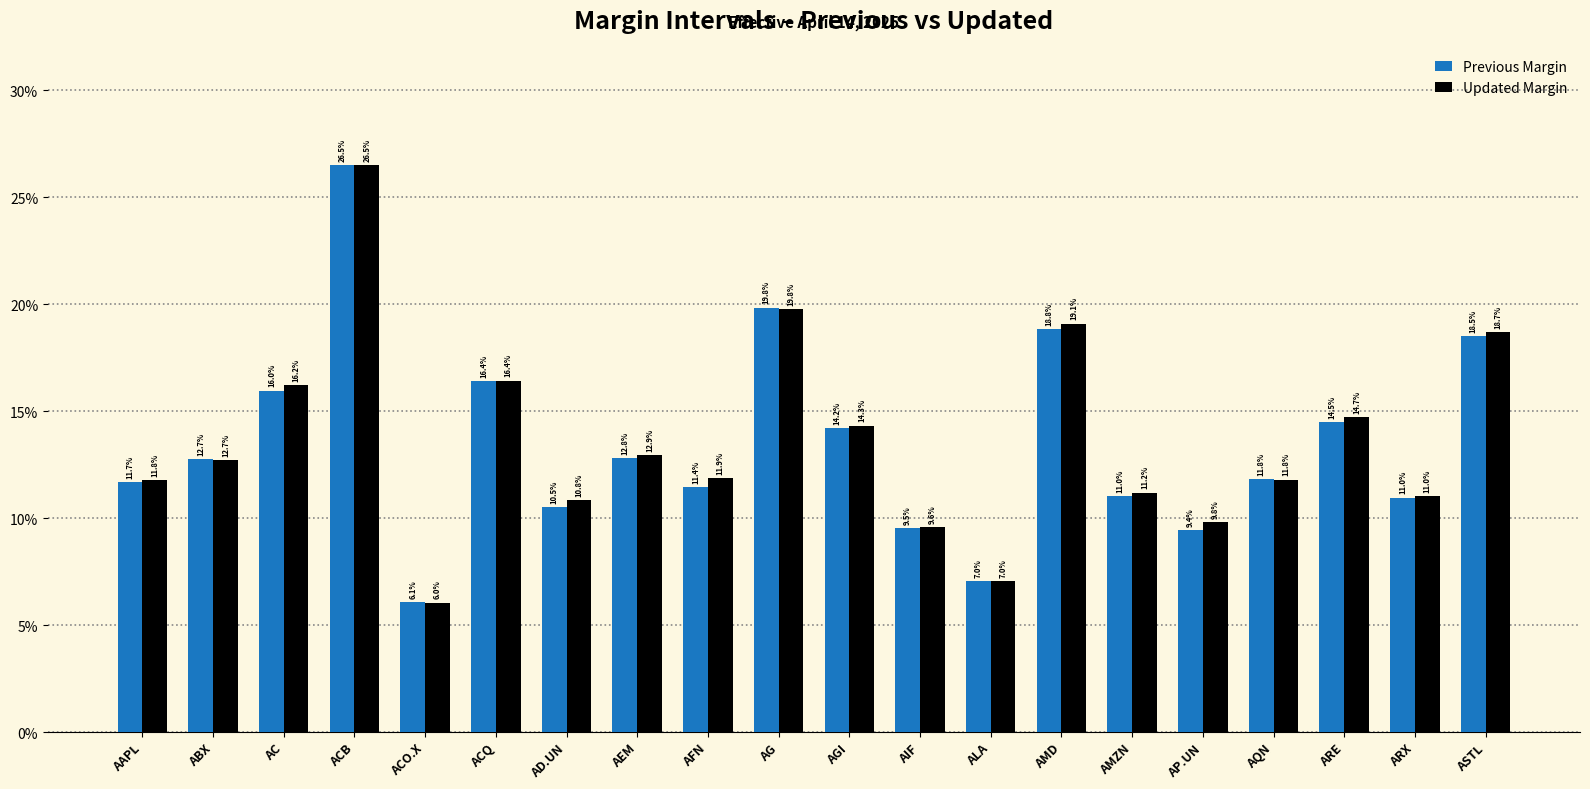

What is the sum of the Previous Margin values at AAPL and ARE?

0.3